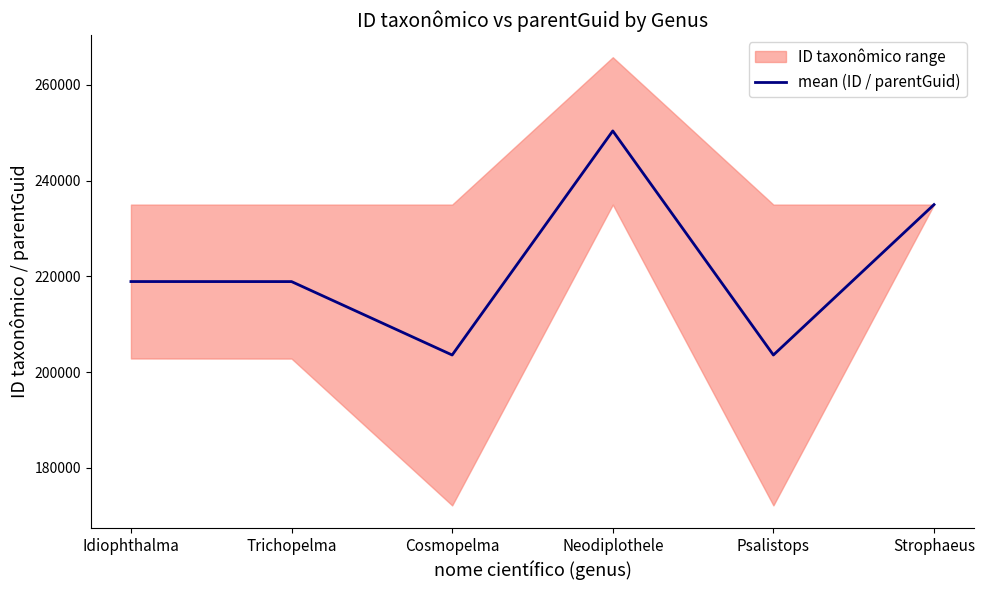

Rank the categories by value from lowest to highest.

Psalistops, Cosmopelma, Trichopelma, Idiophthalma, Strophaeus, Neodiplothele